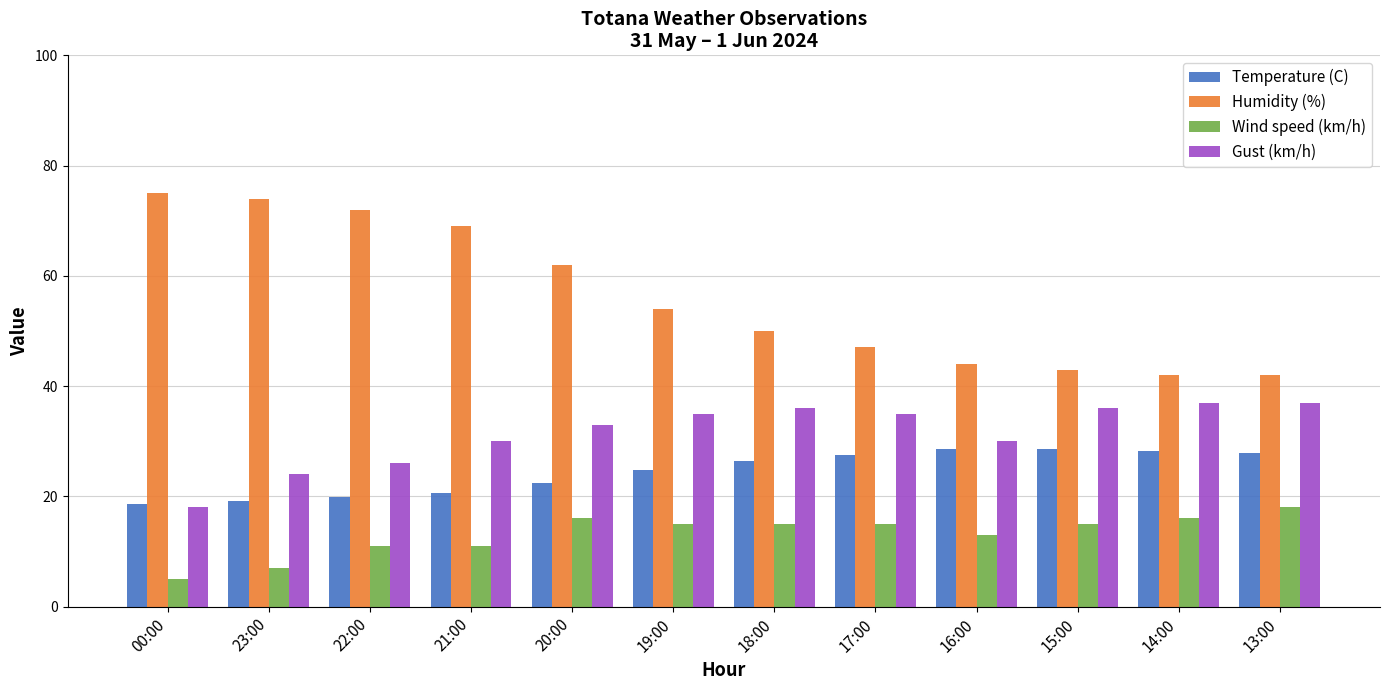

At how many categories does at least one series exceed 20?

12